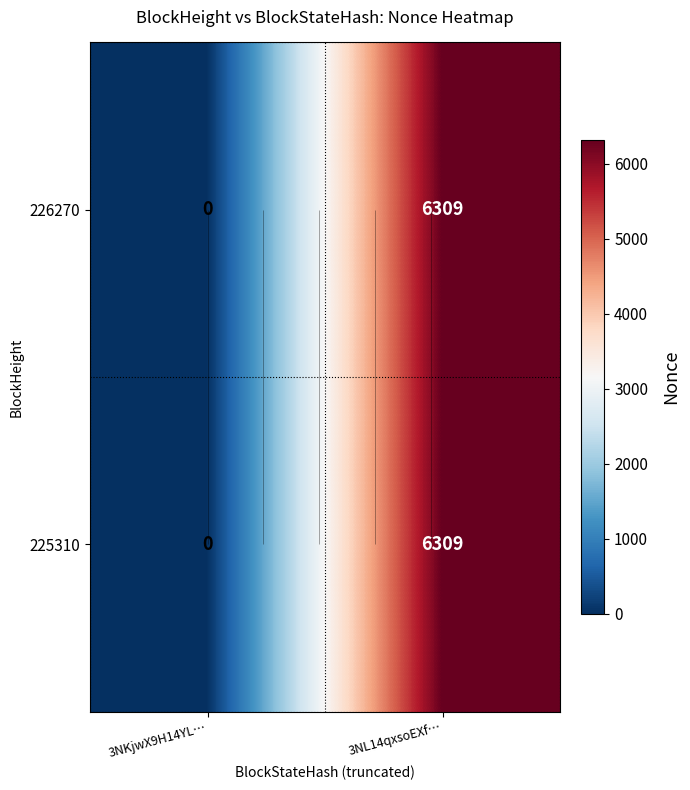

Rank the categories by 225310 value from highest to lowest.

3NL14qxsoEXf…, 3NKjwX9H14YL…